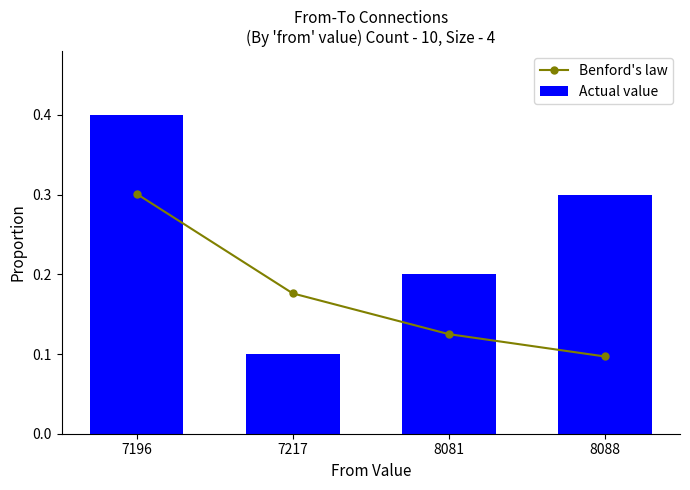

What is the sum of the Actual value values at 7196 and 8081?

0.6